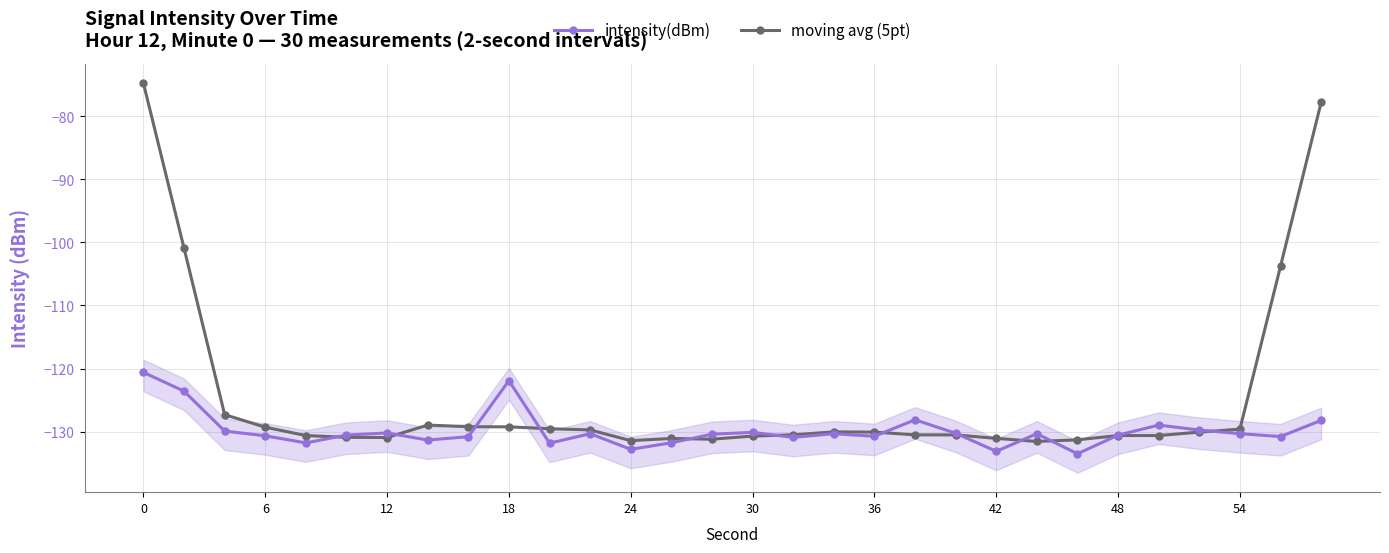

The value of intensity(dBm) at 12 is -130.2. True or false?

True